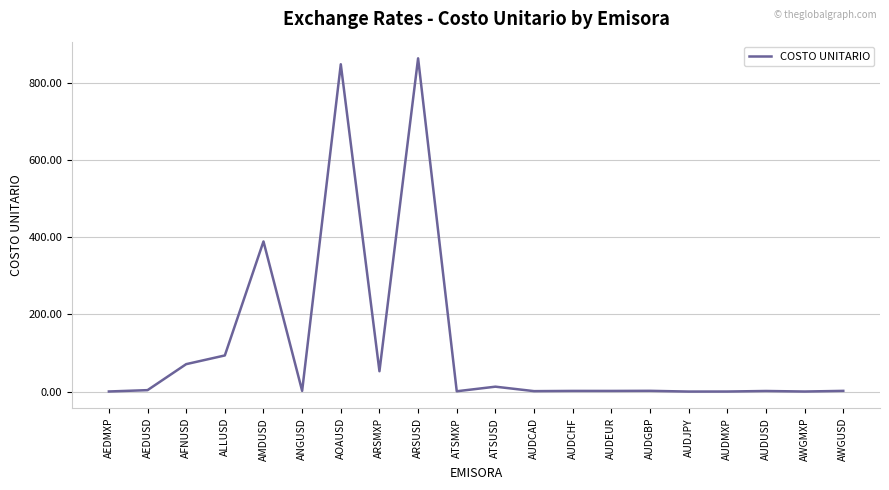

What is the difference between the second highest and minimum values?

849.4